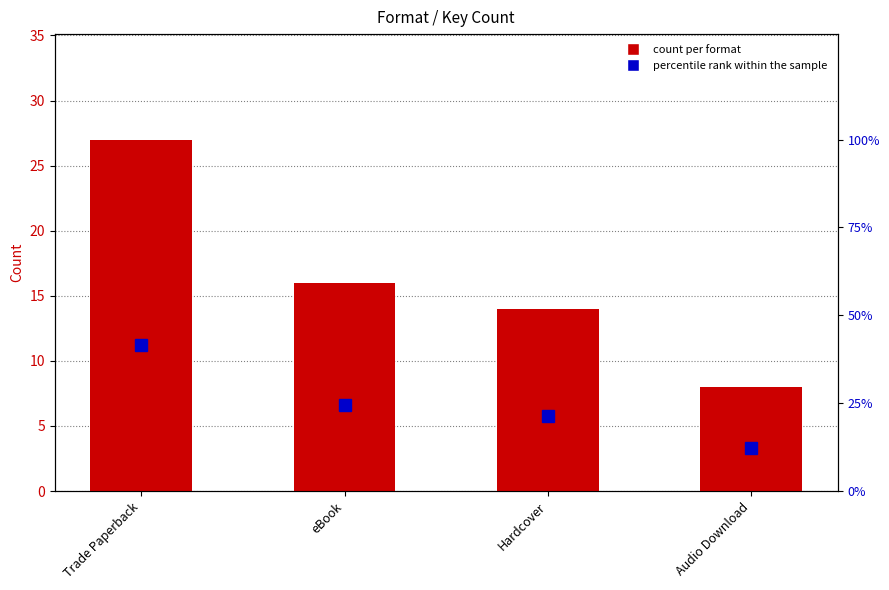

What is the total value across all series at Hardcover?

35.5